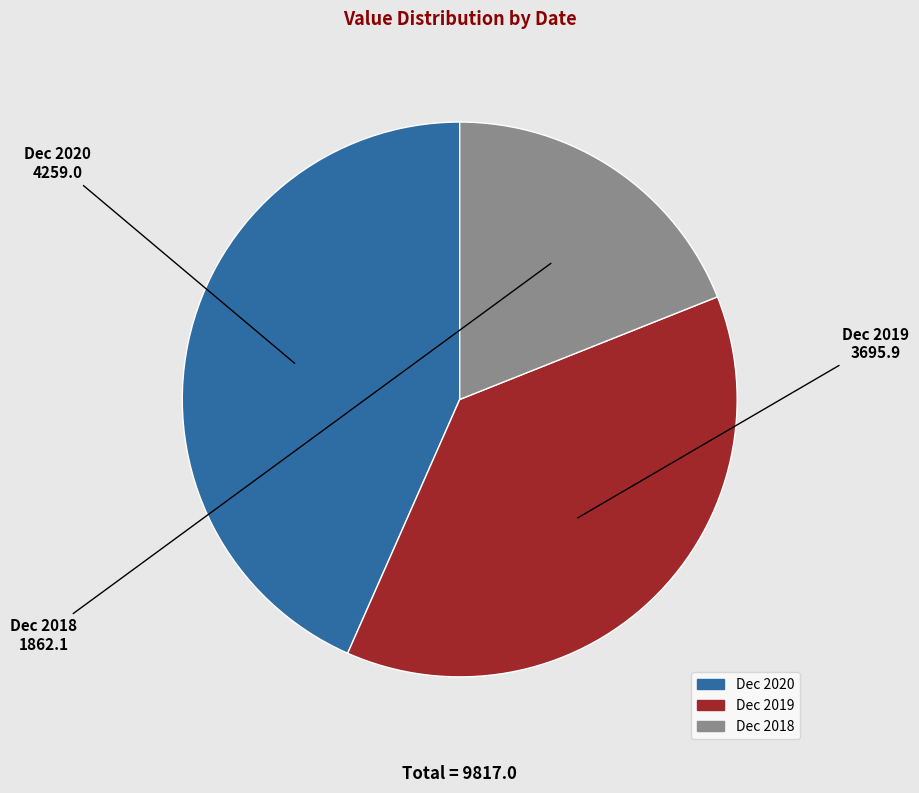

The Dec 2020 slice represents 43% of the pie. True or false?

True